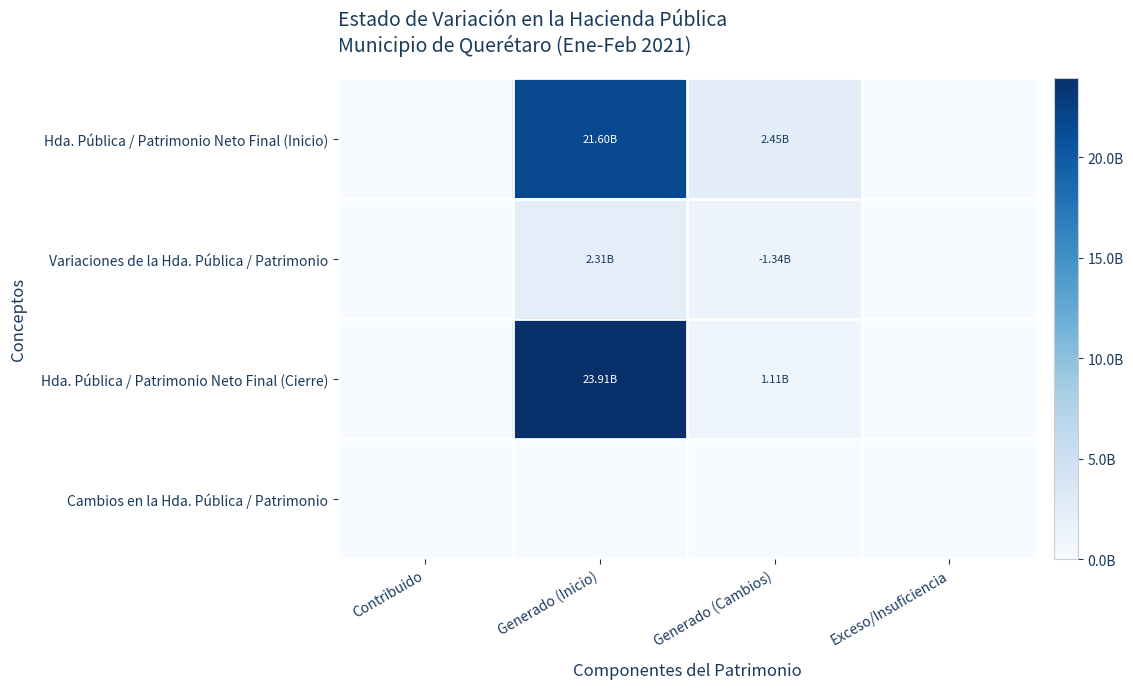

Reading left to right, transcribe all the data shown in this chart.

Hda. Pública / Patrimonio Neto Final (Inicio): Contribuido=0.0	Generado (Inicio)=21601218944.4	Generado (Cambios)=2452726353.0	Exceso/Insuficiencia=0.0
Variaciones de la Hda. Pública / Patrimonio: Contribuido=0.0	Generado (Inicio)=2309562681.6	Generado (Cambios)=1342264754.7	Exceso/Insuficiencia=0.0
Hda. Pública / Patrimonio Neto Final (Cierre): Contribuido=0.0	Generado (Inicio)=23910781626.0	Generado (Cambios)=1110461598.3	Exceso/Insuficiencia=0.0
Cambios en la Hda. Pública / Patrimonio: Contribuido=0.0	Generado (Inicio)=0.0	Generado (Cambios)=0.0	Exceso/Insuficiencia=0.0